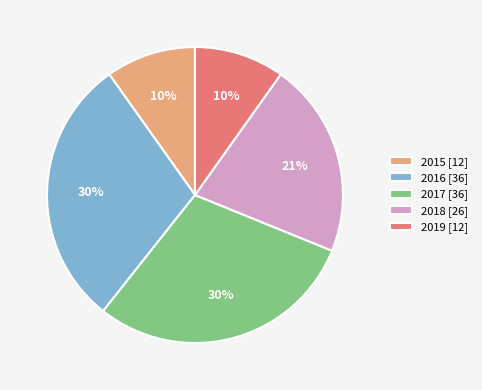

To the nearest percent, what is the difference between the largest and smallest slice percentages?

20%